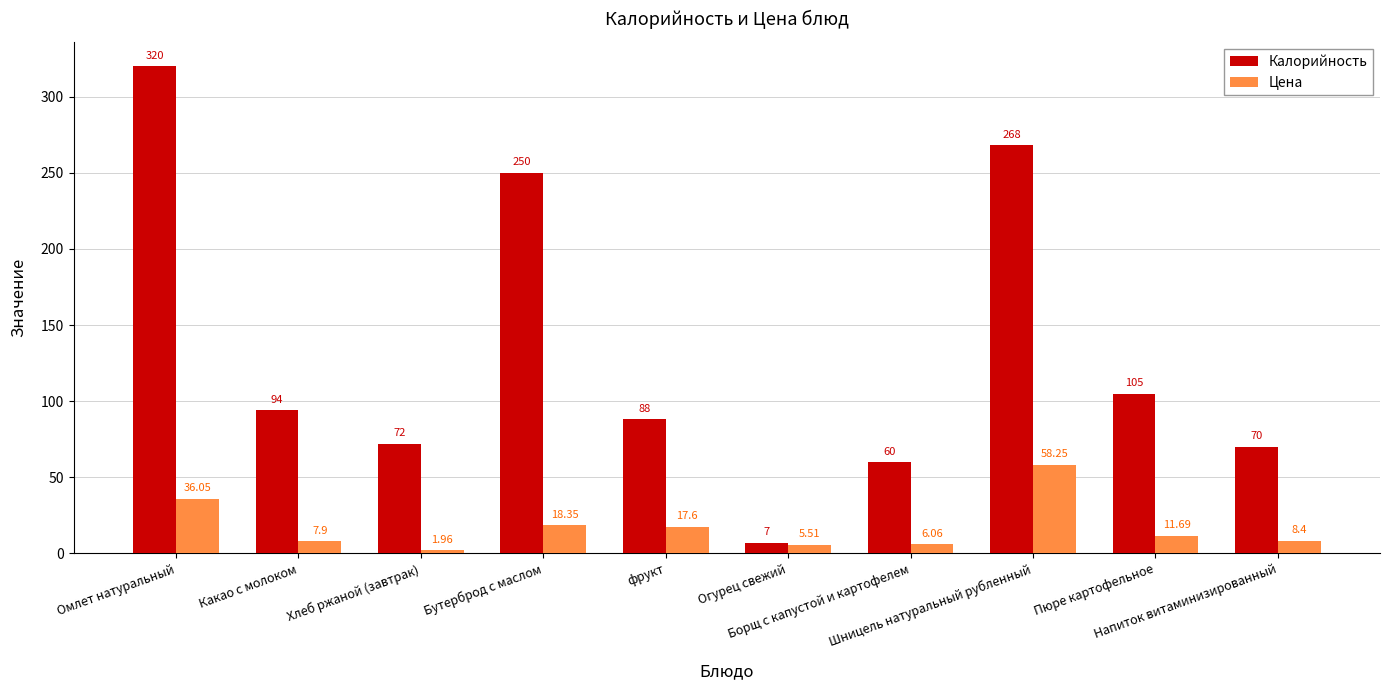

What are all the series names shown in the legend?

Калорийность, Цена